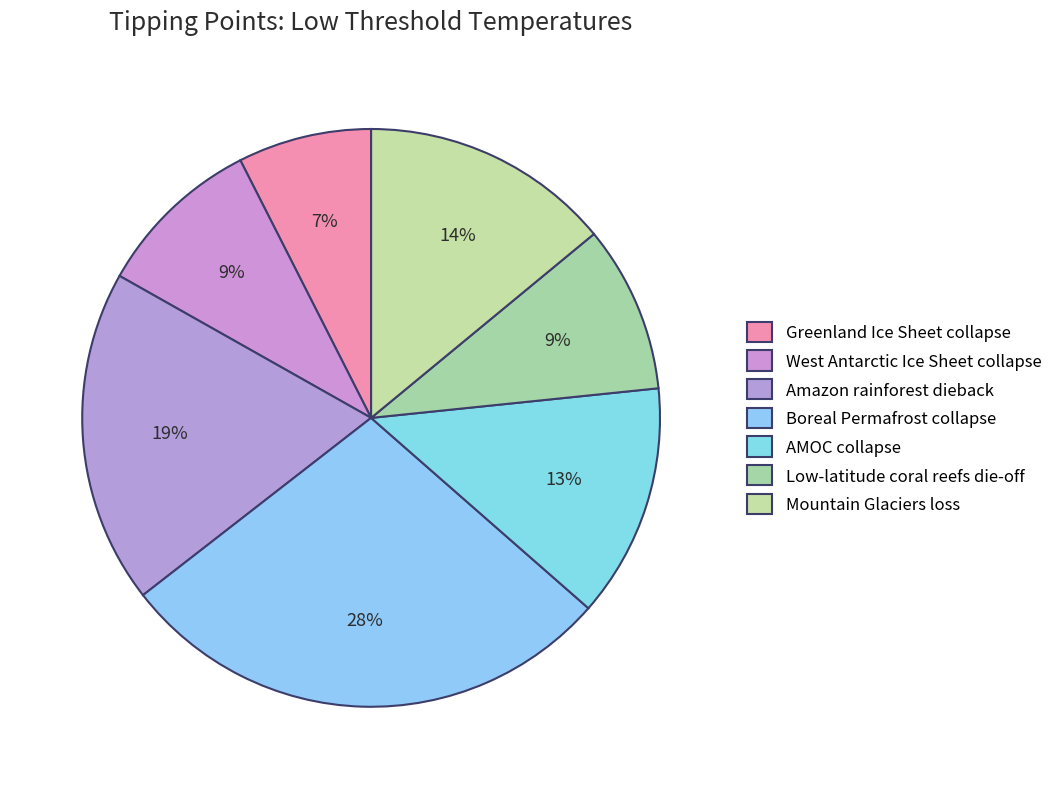

Rank the categories by value from highest to lowest.

Boreal Permafrost collapse, Amazon rainforest dieback, Mountain Glaciers loss, AMOC collapse, West Antarctic Ice Sheet collapse, Low-latitude coral reefs die-off, Greenland Ice Sheet collapse